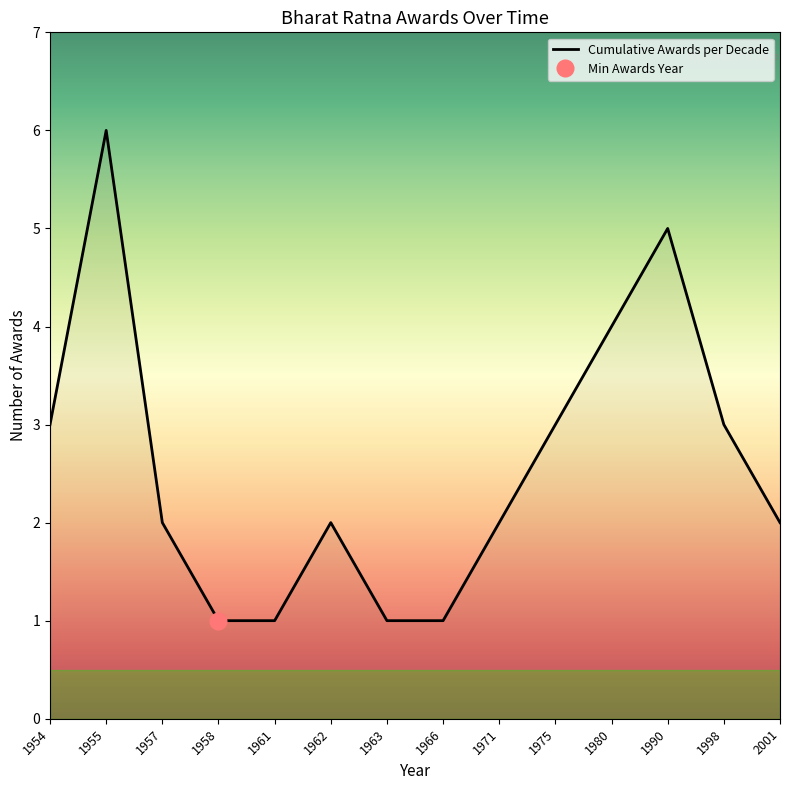

What is the difference between the maximum and minimum values?

5